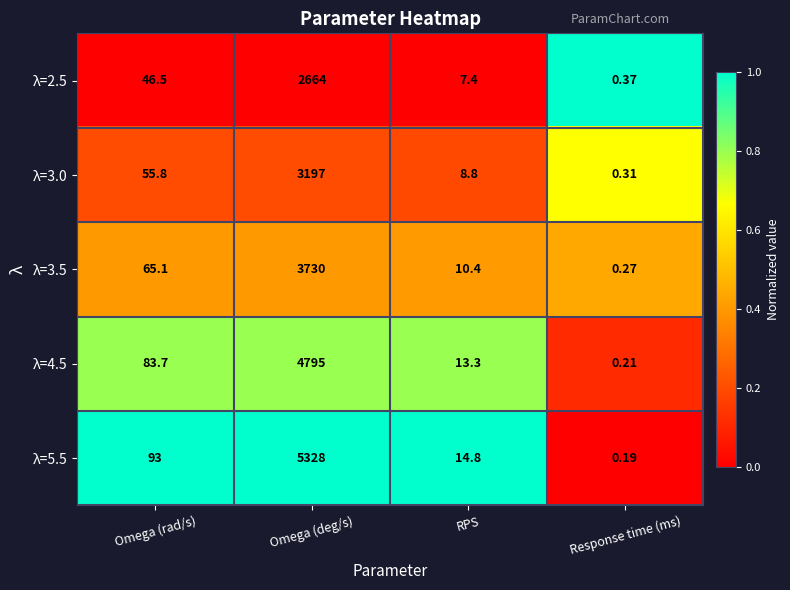

Rank the categories by λ=3.5 value from highest to lowest.

Omega (deg/s), Omega (rad/s), RPS, Response time (ms)